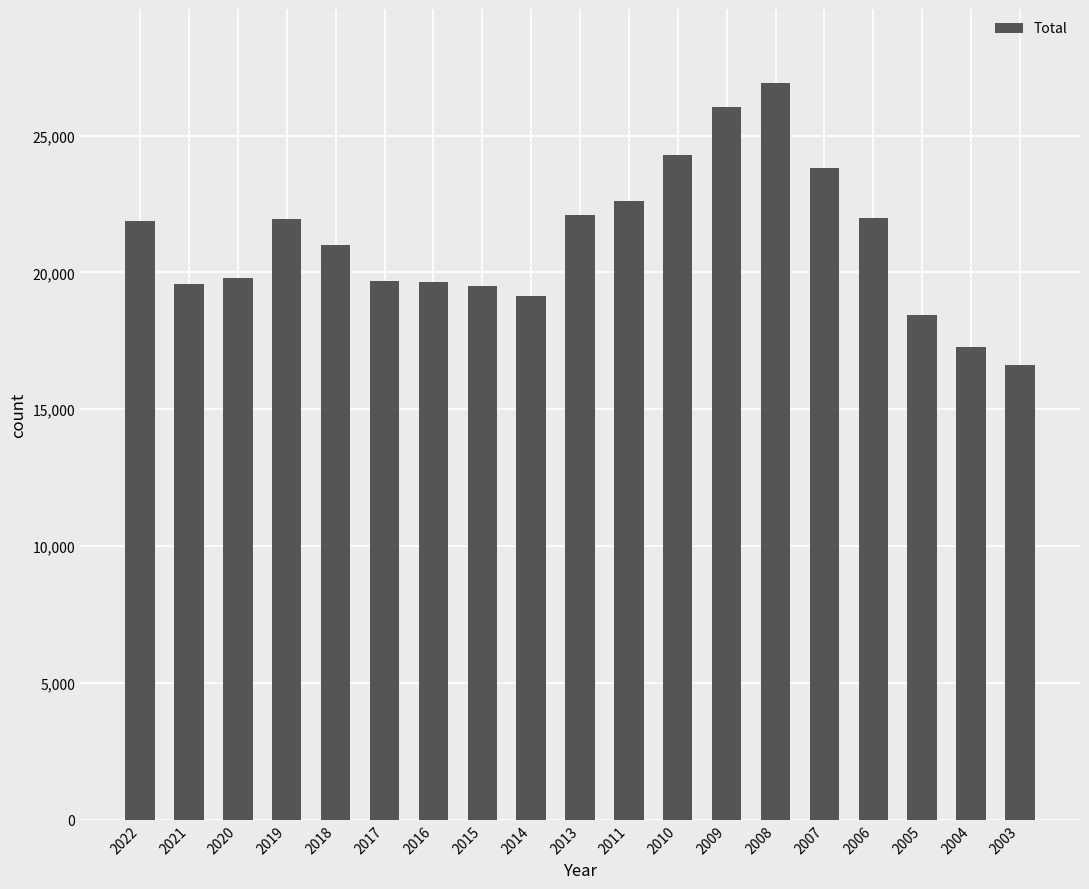

True or false: the data shows 36069 at 2006.

False